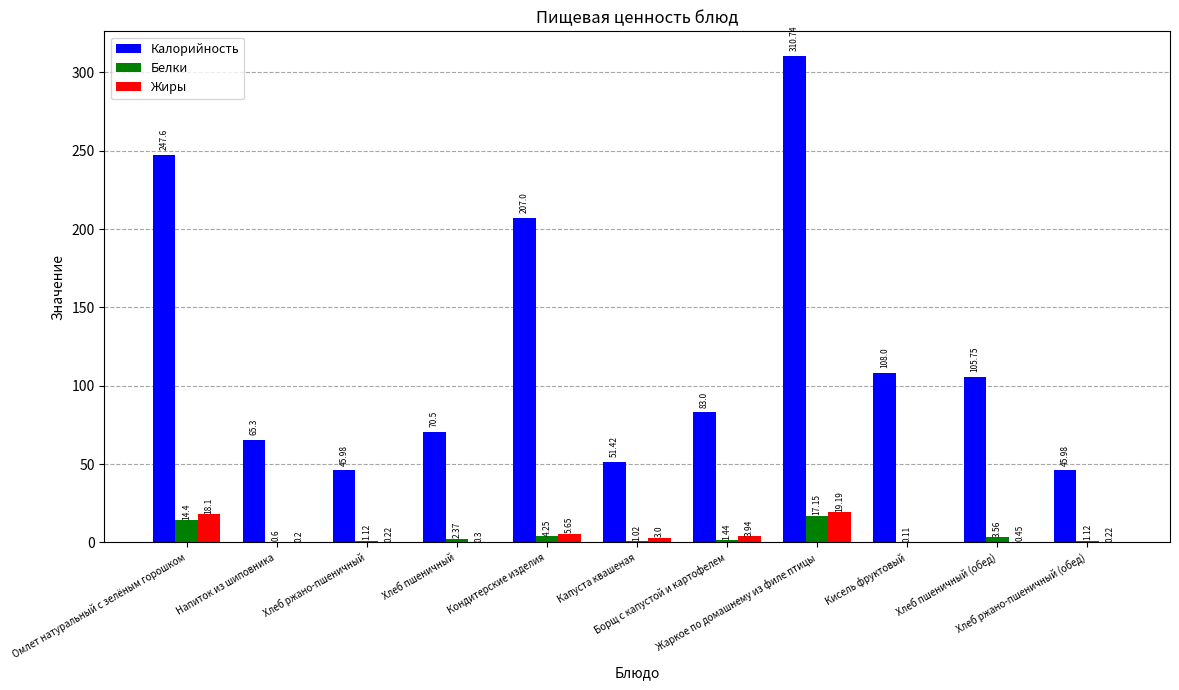

What is the sum of all Калорийность values?

1341.3